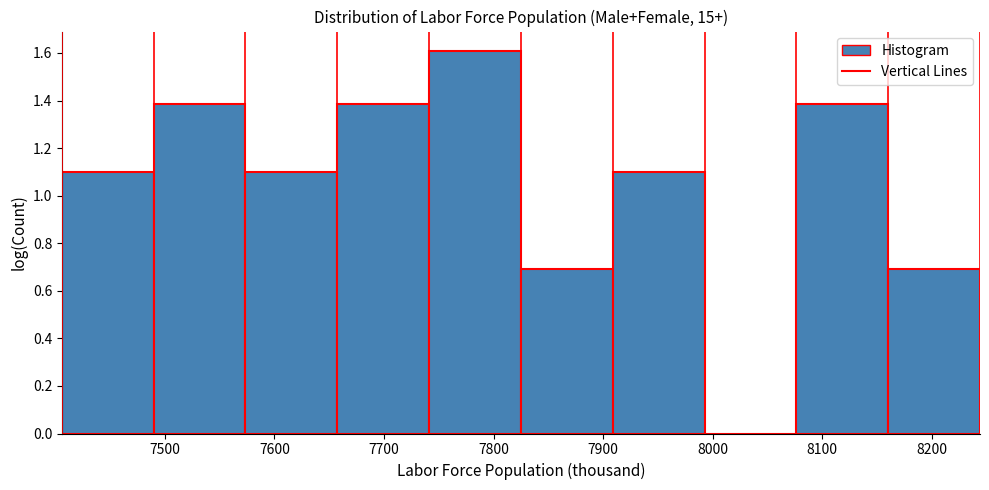

Reading left to right, list every bar in this chart as the range it spans on the x-axis followed by its height. Neither the bar edges nor the heights are printed on the chart, so give them approximately, as read against the axes.

7410 to 7490: 1.10
7490 to 7570: 1.38
7570 to 7660: 1.10
7660 to 7740: 1.38
7740 to 7830: 1.60
7830 to 7910: 0.70
7910 to 7990: 1.10
7990 to 8080: 0
8080 to 8160: 1.38
8160 to 8240: 0.70